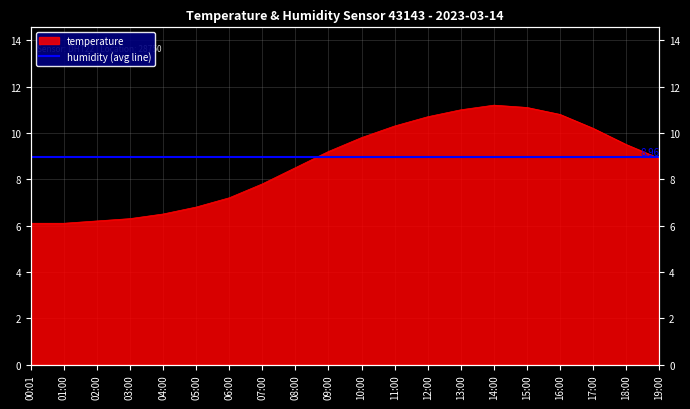

What is the label of the 8th point from the left?

07:00